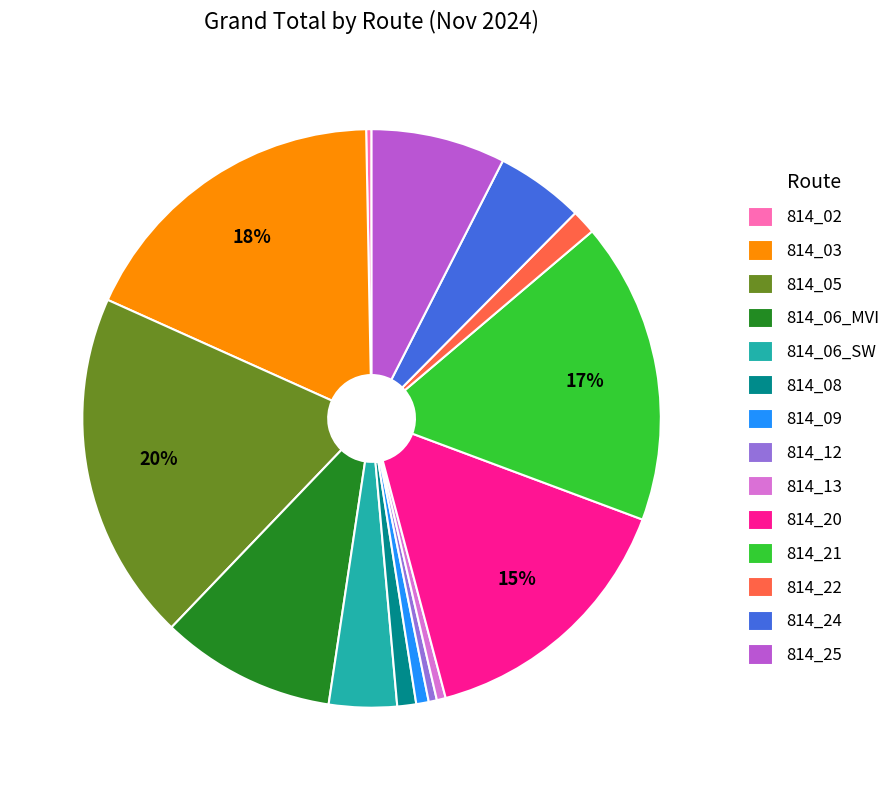

What is the largest slice in the pie chart?

814_05